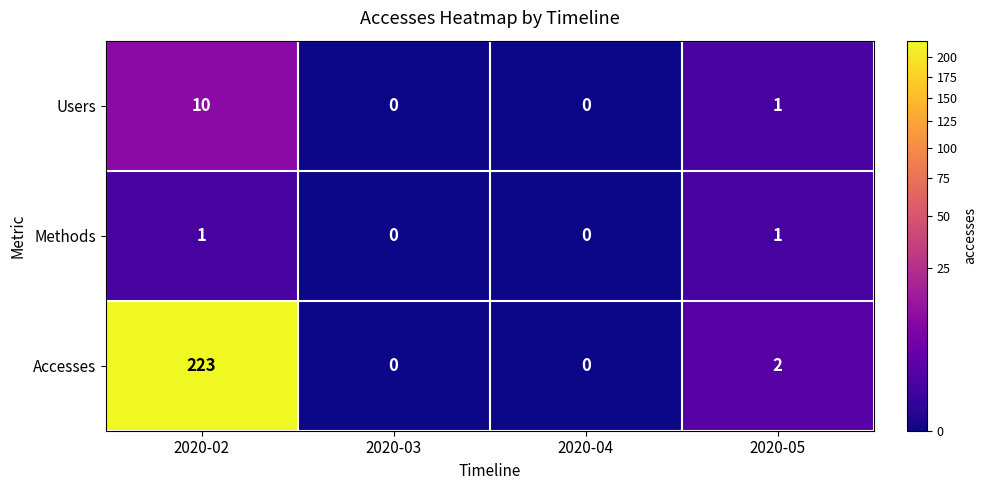

Is it true that Methods equals -1 at 2020-03?

False